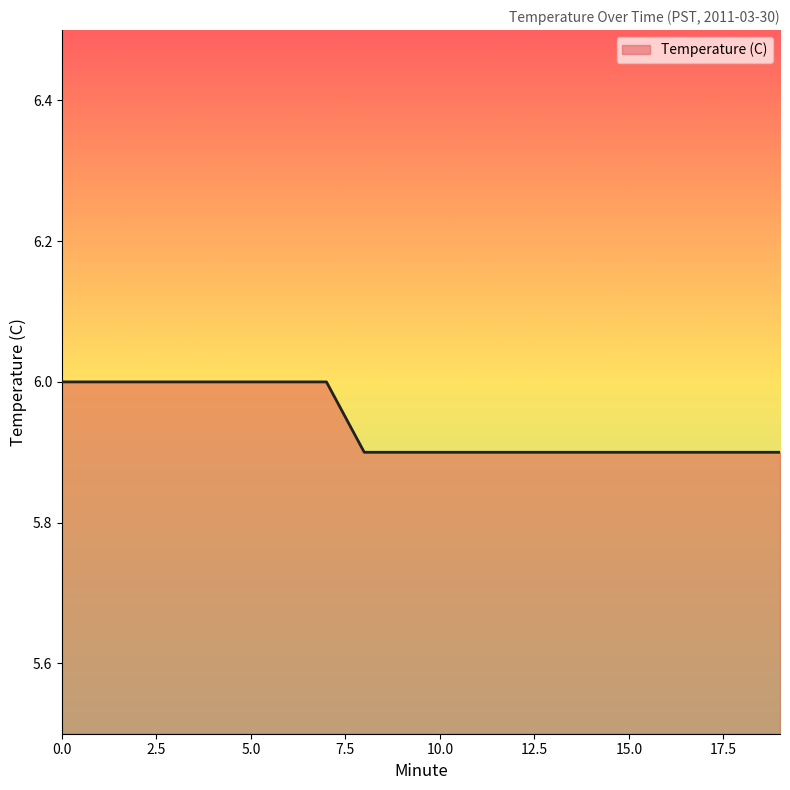

What is the minimum value shown in the chart?

5.9